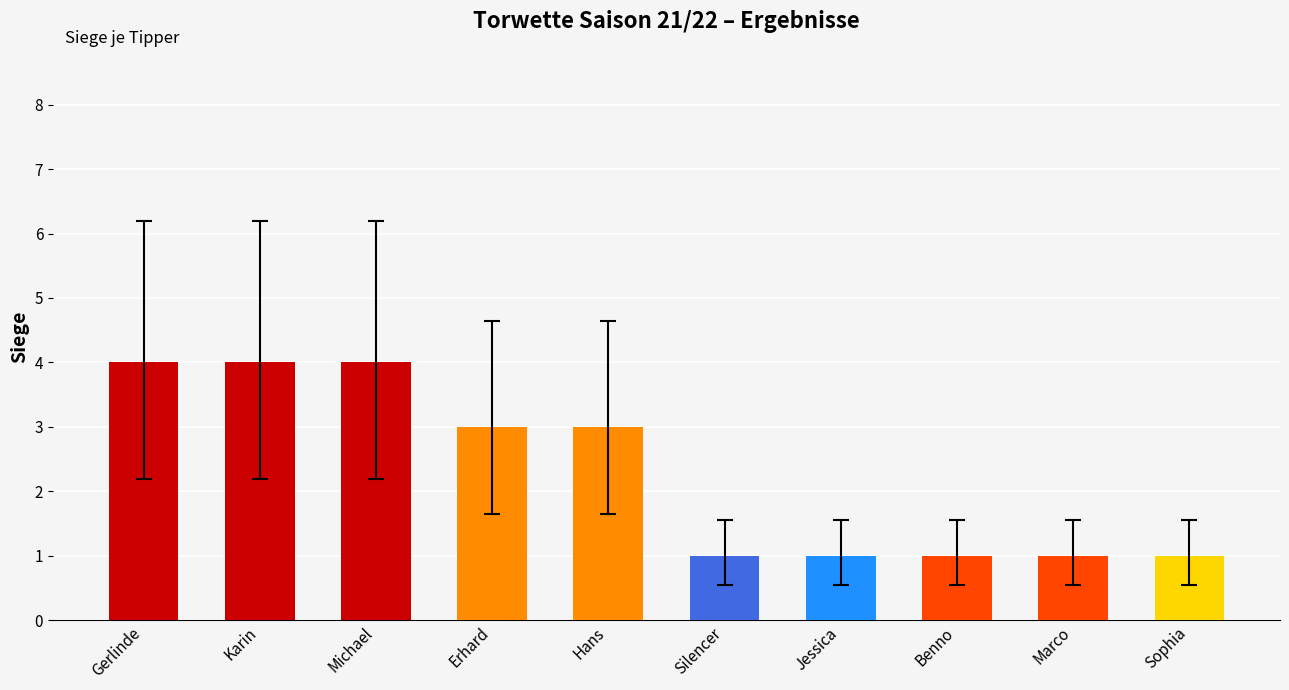

Does the chart contain stacked bars?

No